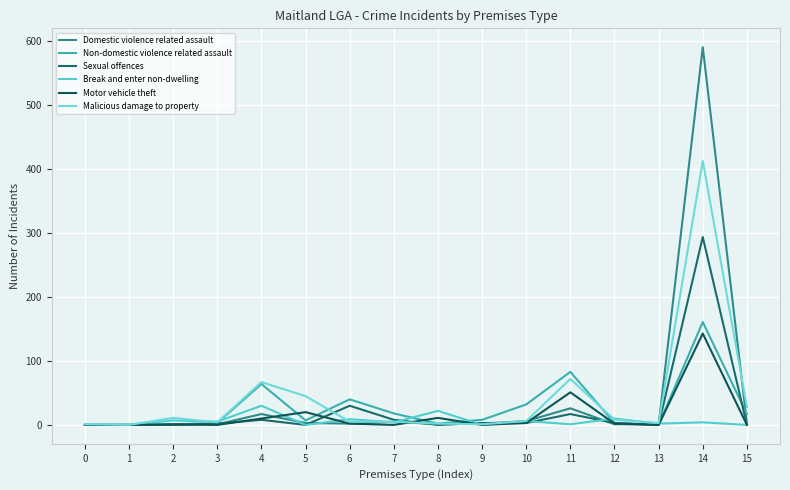

After their last crossing, which series has the higher values: Sexual offences or Break and enter non-dwelling?

Sexual offences